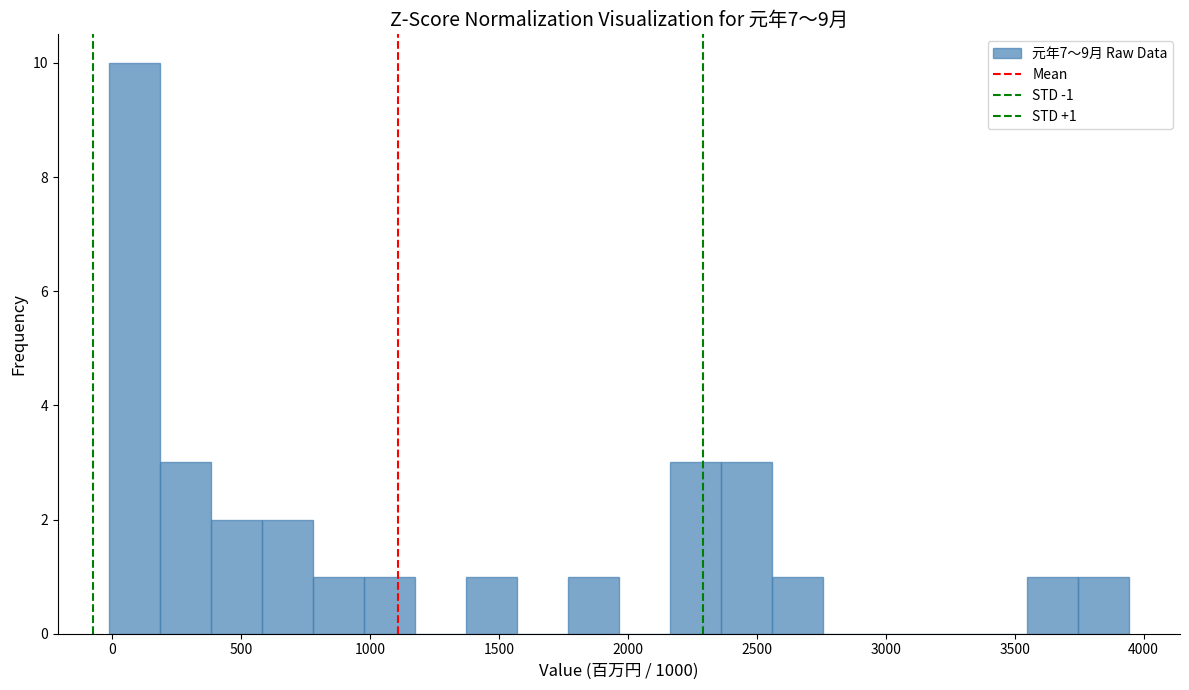

Read against the x-axis, roughly where is the centre of the tallest bar?

100